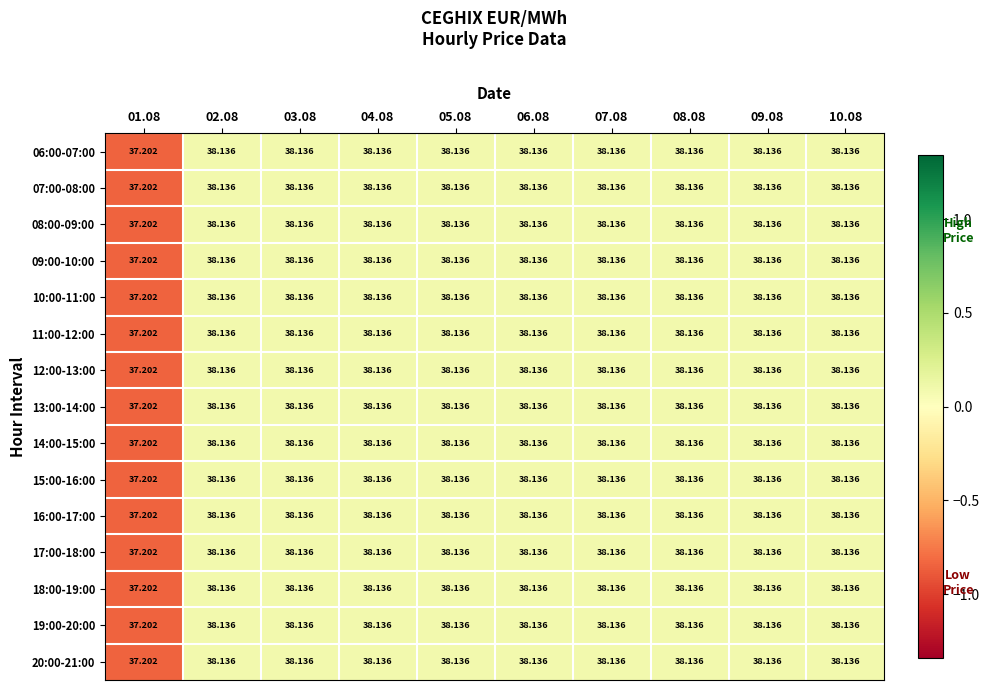

How many data points does each series have?

10